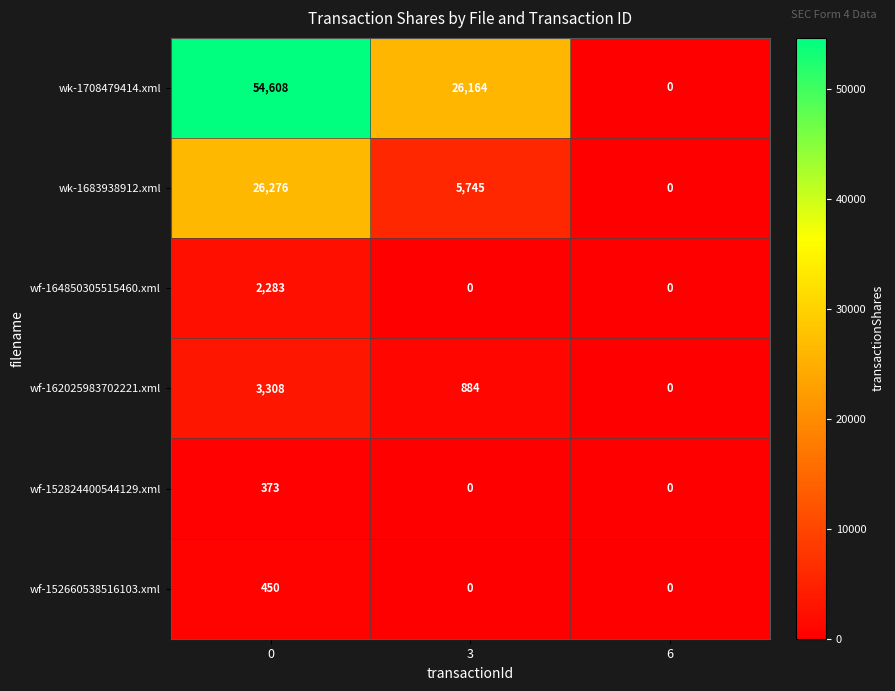

How many categories are shown in the chart?

3